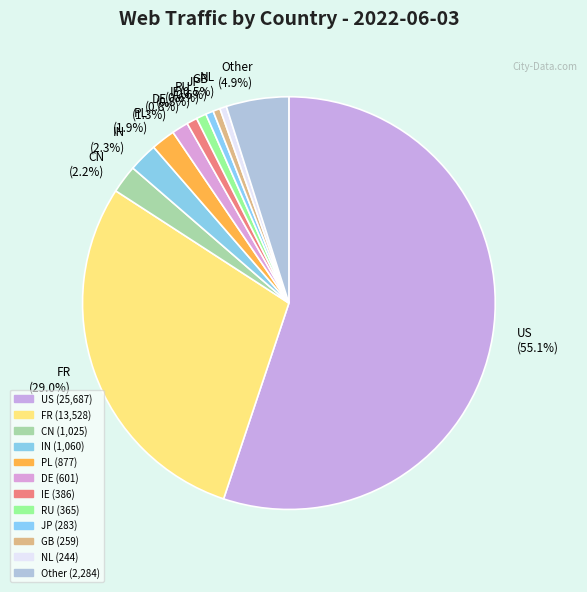

To the nearest percent, what is the average slice percentage?

8%